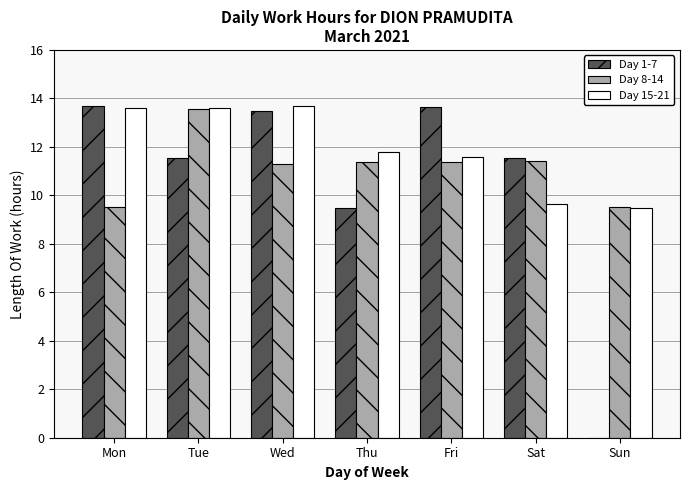

The value of Day 8-14 at Thu is 3.9. True or false?

False